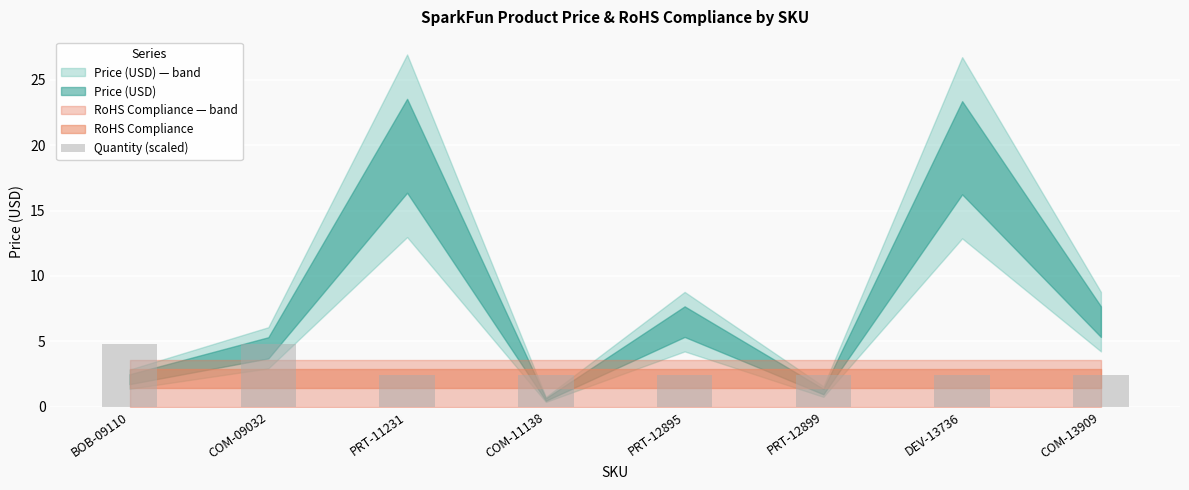

What is the minimum value shown in the chart?

2.4